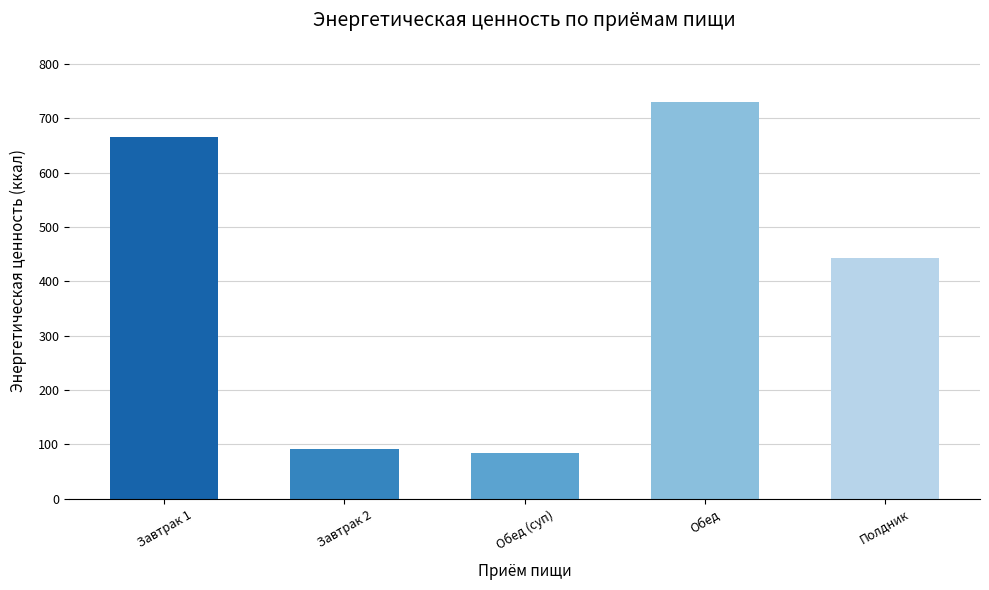

The chart shows a value of 151.2 at Обед (суп). True or false?

False